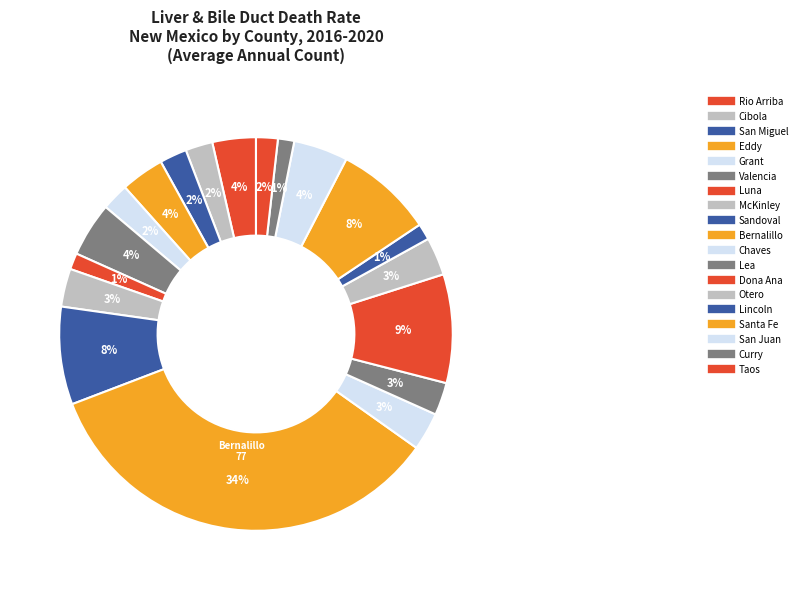

To the nearest percent, what is the difference between the Valencia and Luna slice percentages?

3%